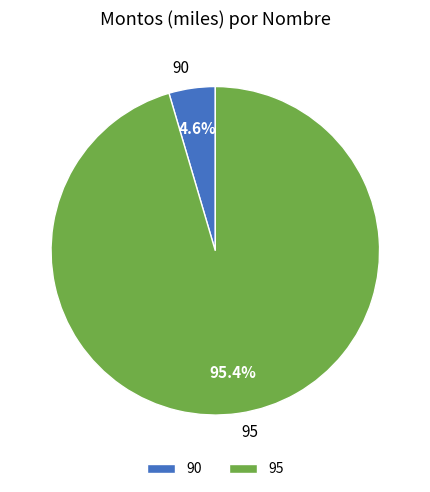

What percentage is NOT represented by 90?

95.4%